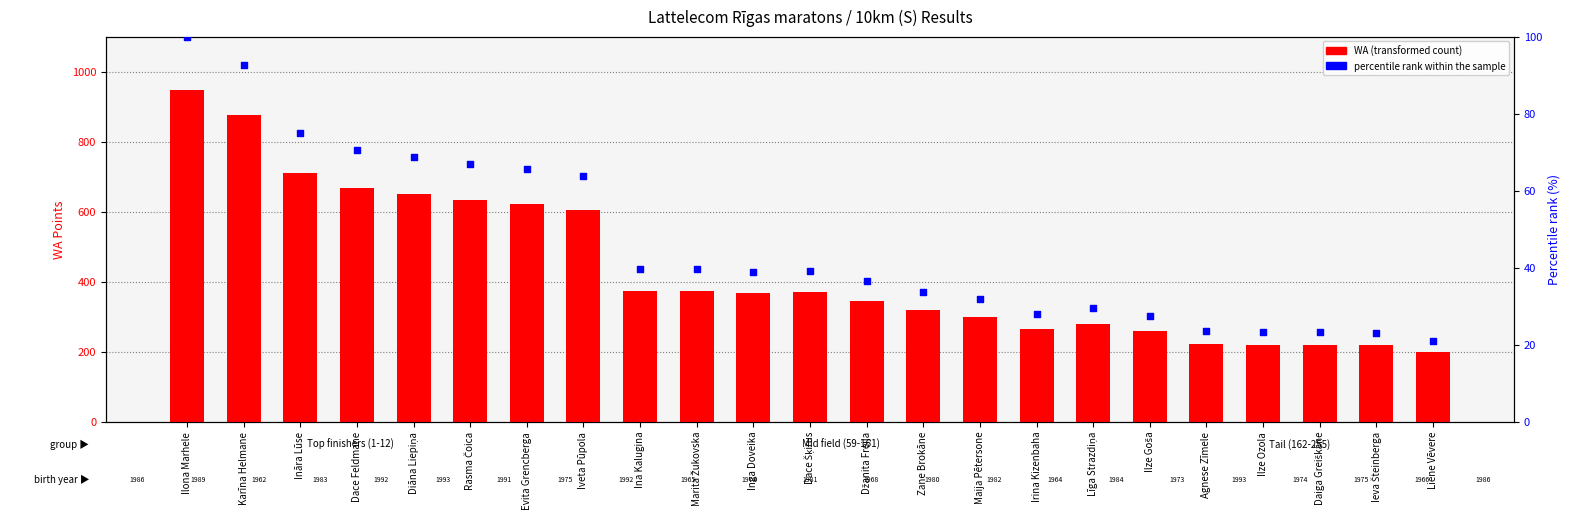

What are all the series names shown in the legend?

WA (transformed count), percentile rank within the sample